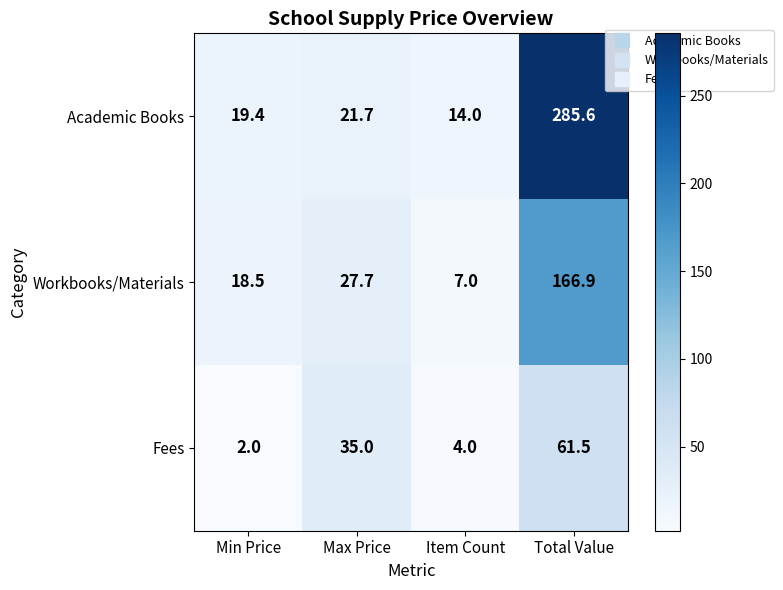

What is the difference between the maximum and minimum values in the Academic Books series?

271.6